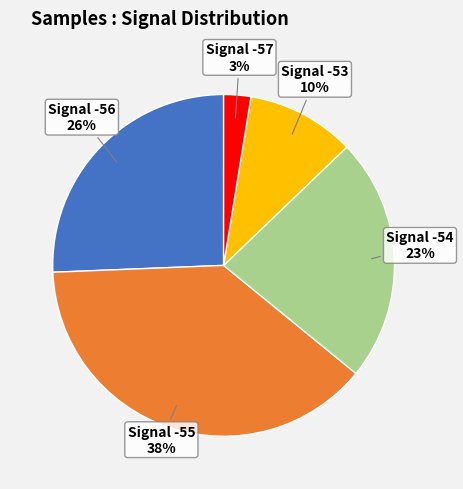

To the nearest percent, what is the average slice percentage?

20%